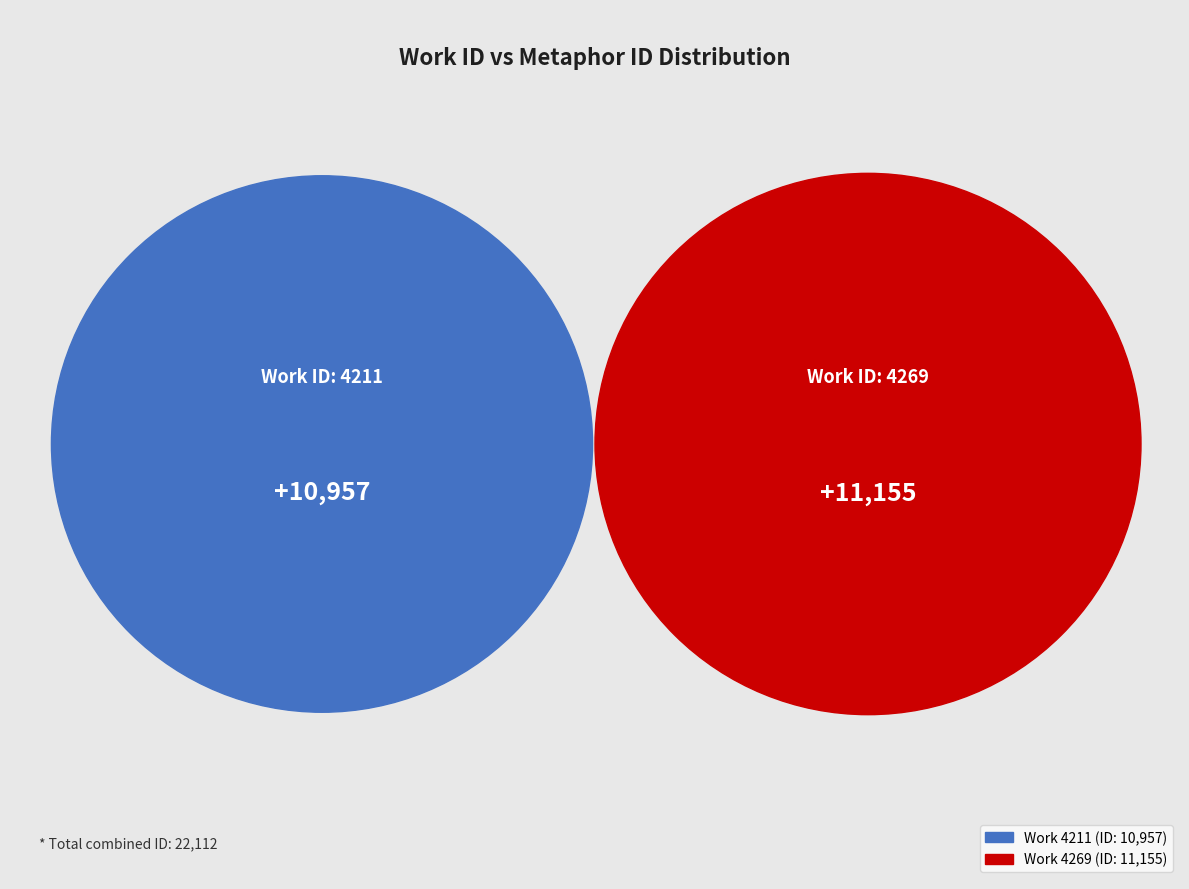

What is the largest slice in the pie chart?

4269